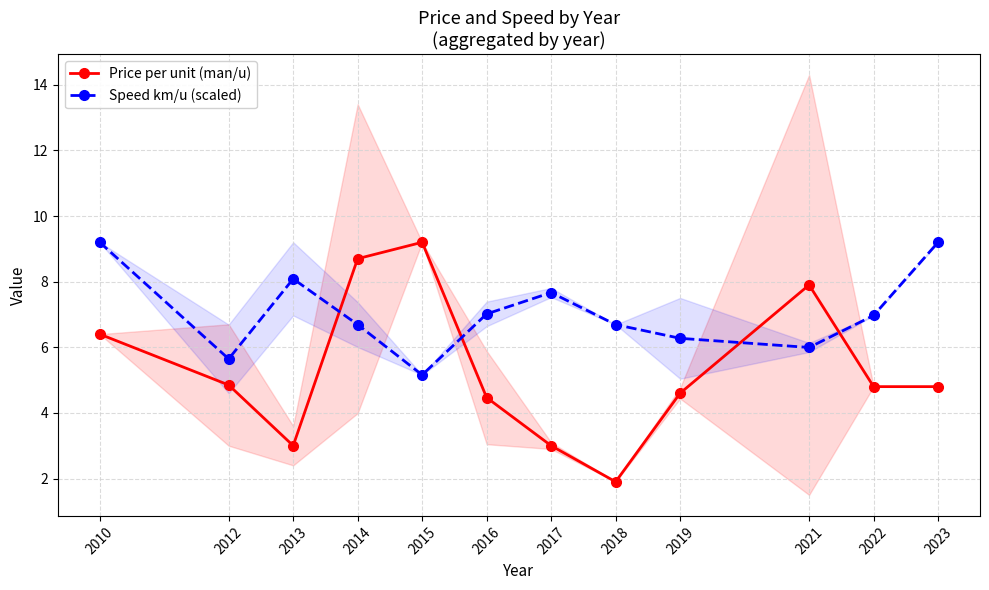

Where is the first local maximum for Speed km/u (scaled)?

2013